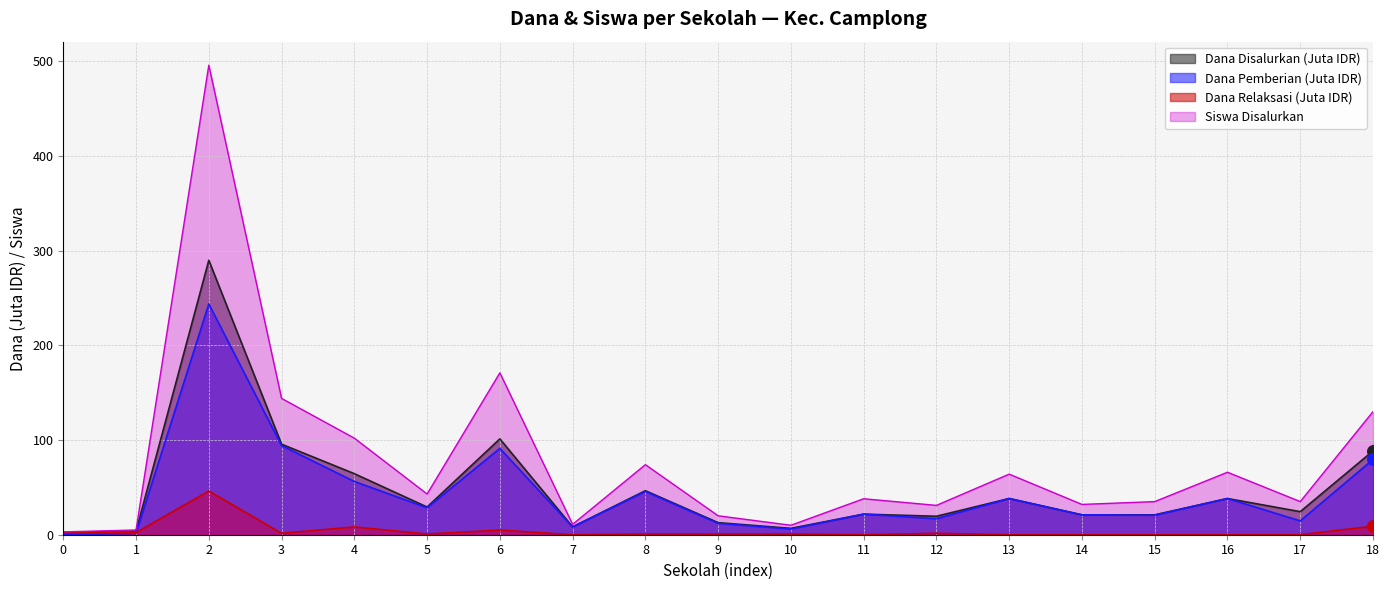

Which series contains the highest Y value?

Siswa Disalurkan